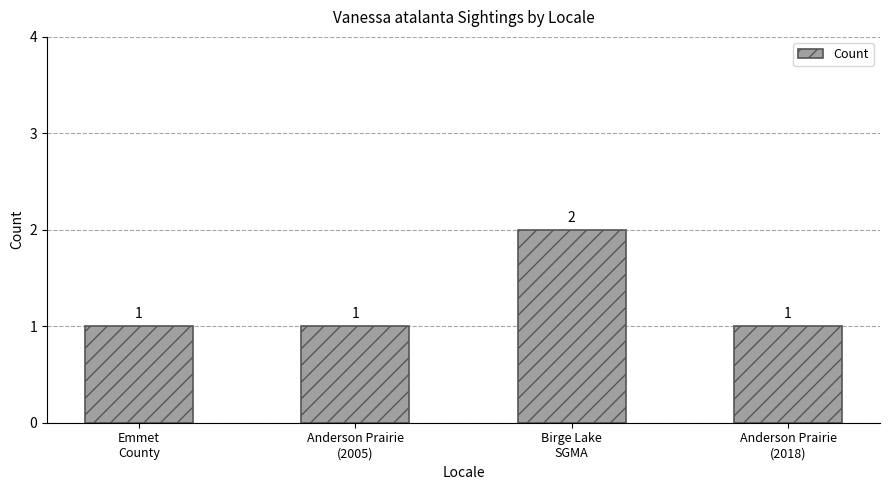

What is the difference between the maximum and minimum values?

1